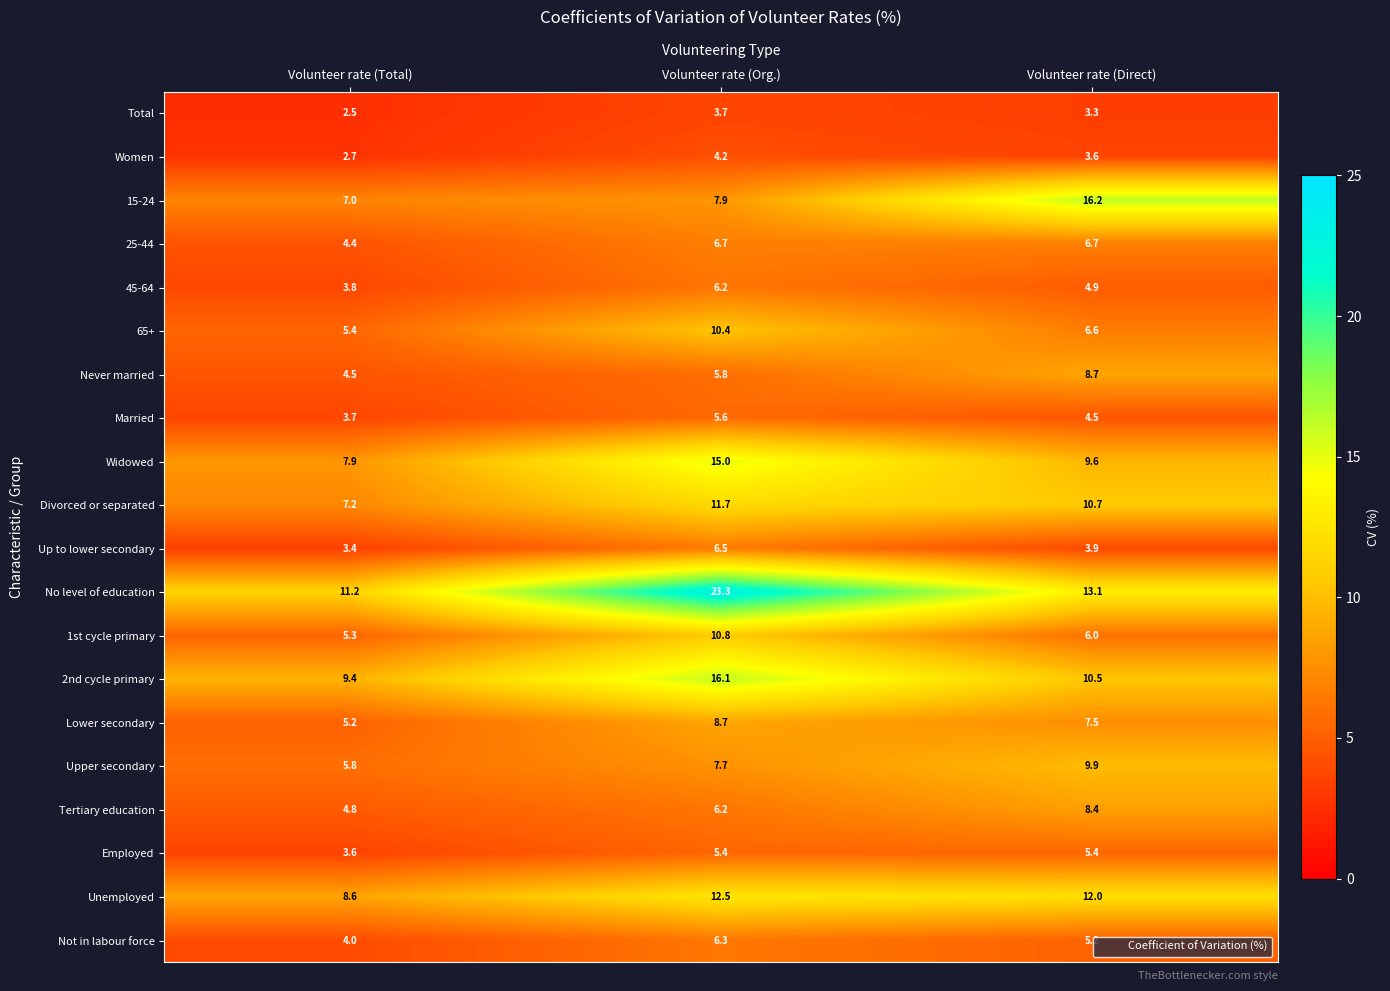

What is the difference between the maximum and second lowest values in the Tertiary education series?

2.2